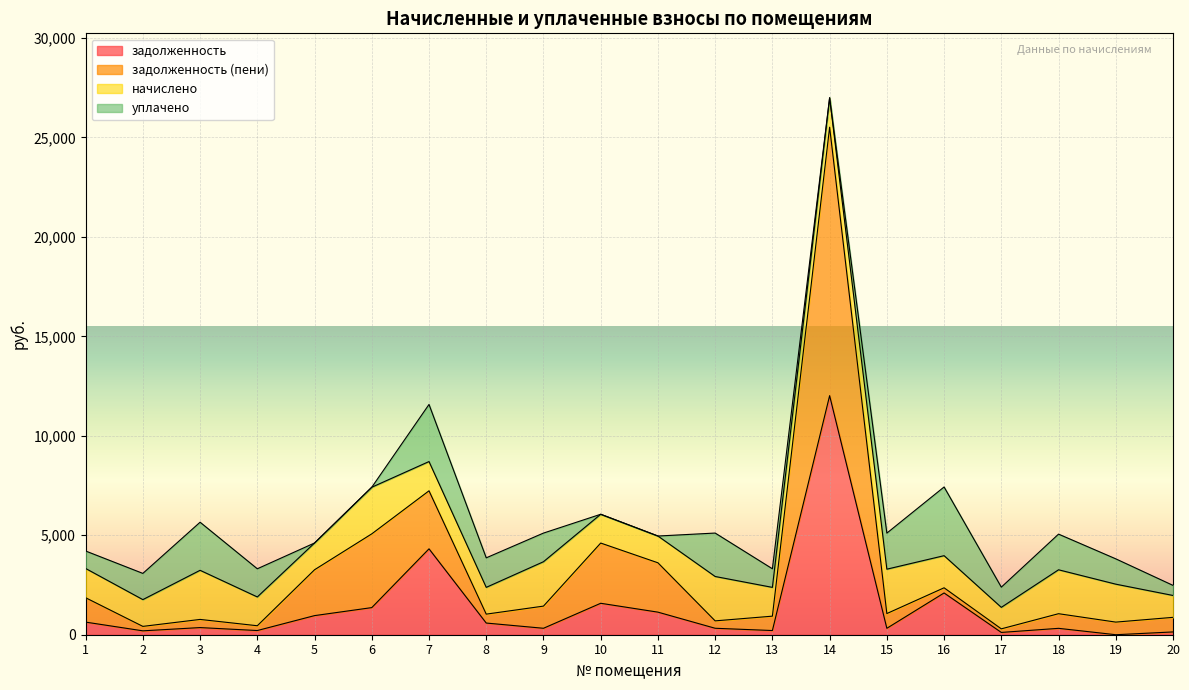

What is the approximate value of задолженность (пени) at 11?

3615.4